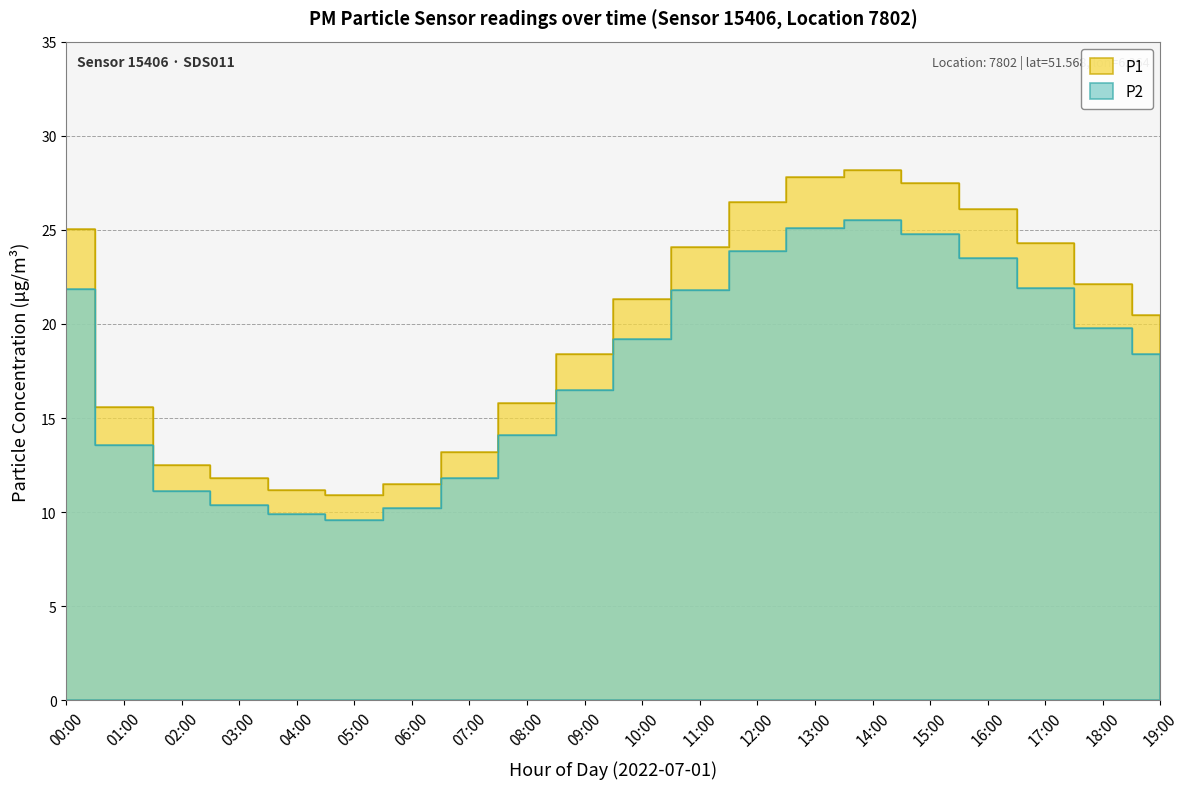

Rank the series by their average value, from highest to lowest.

P1, P2